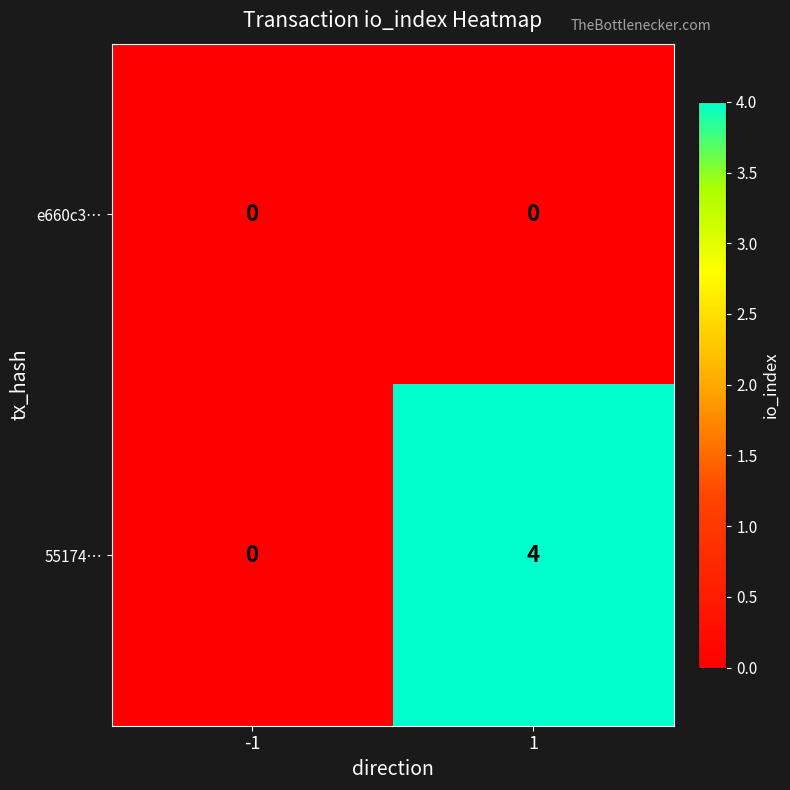

What is the difference between the 55174… values at -1 and 1?

4